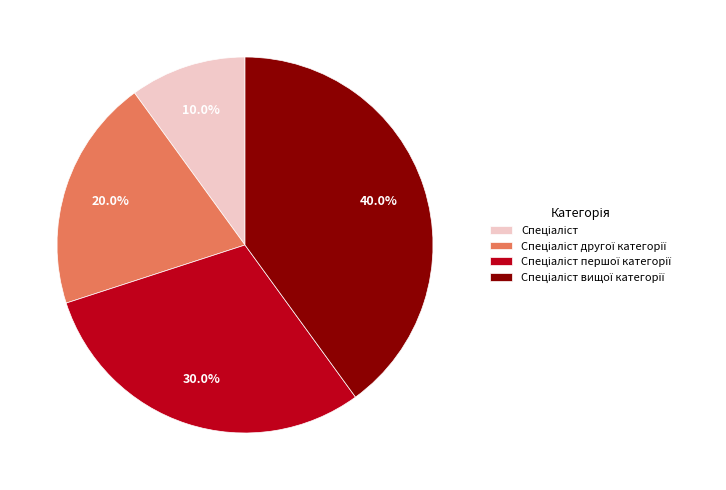

Does any single category account for the majority?

No